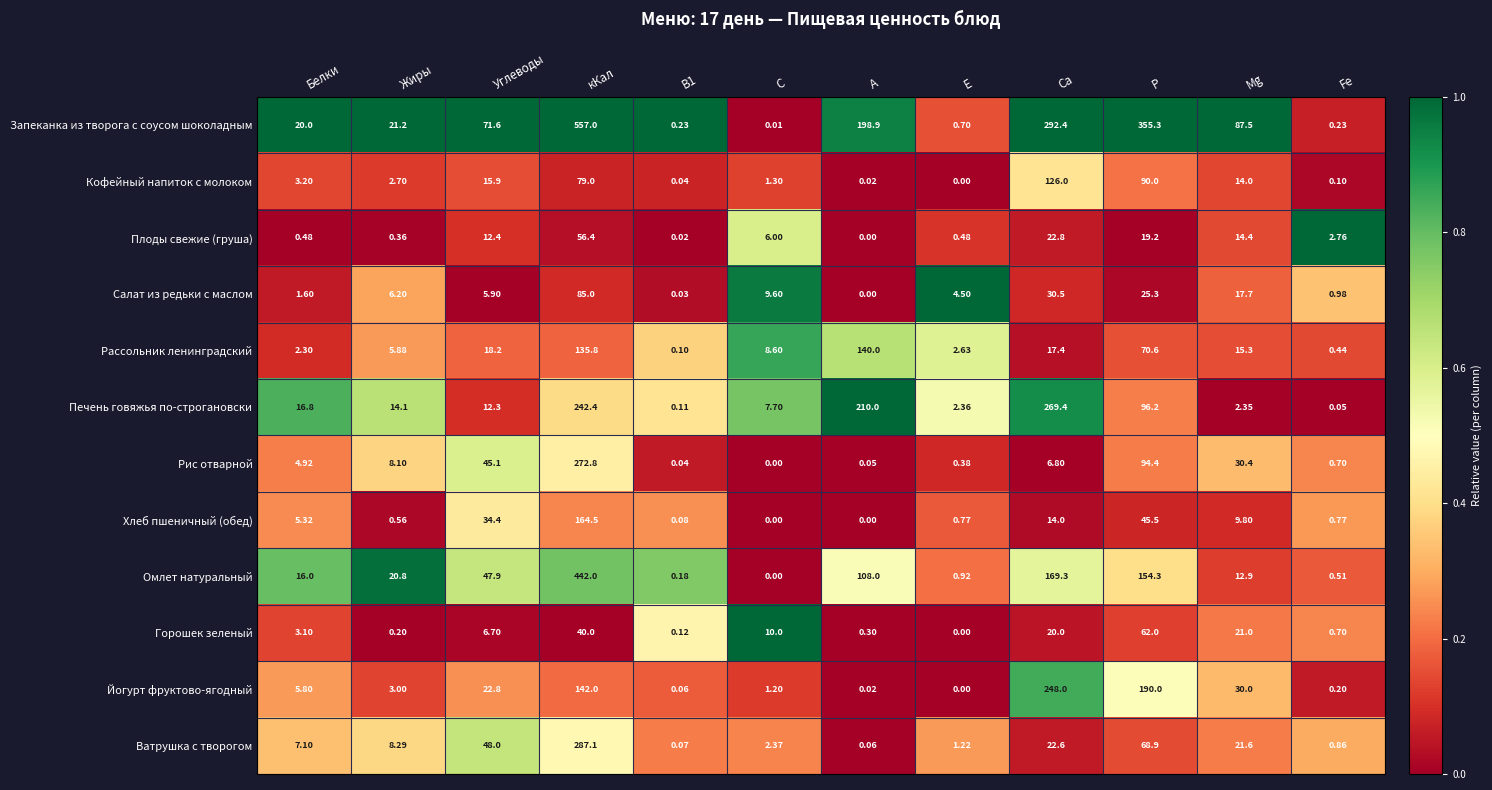

Where does the Рис отварной series first go above 6?

Жиры